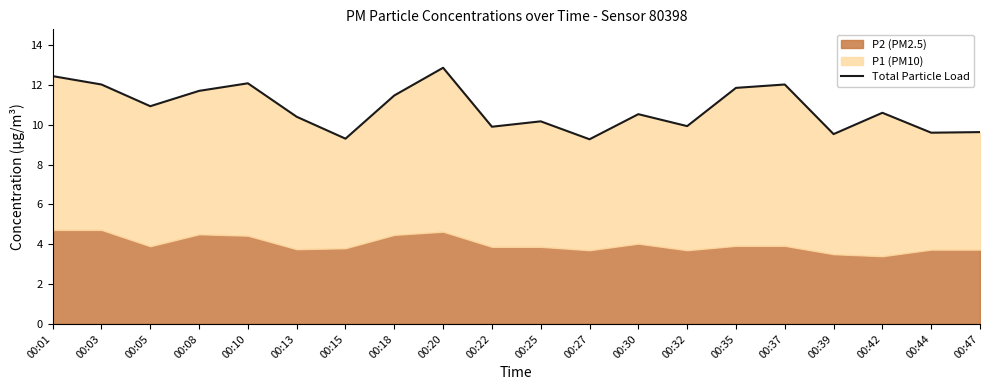

How many lines are shown in the chart?

1